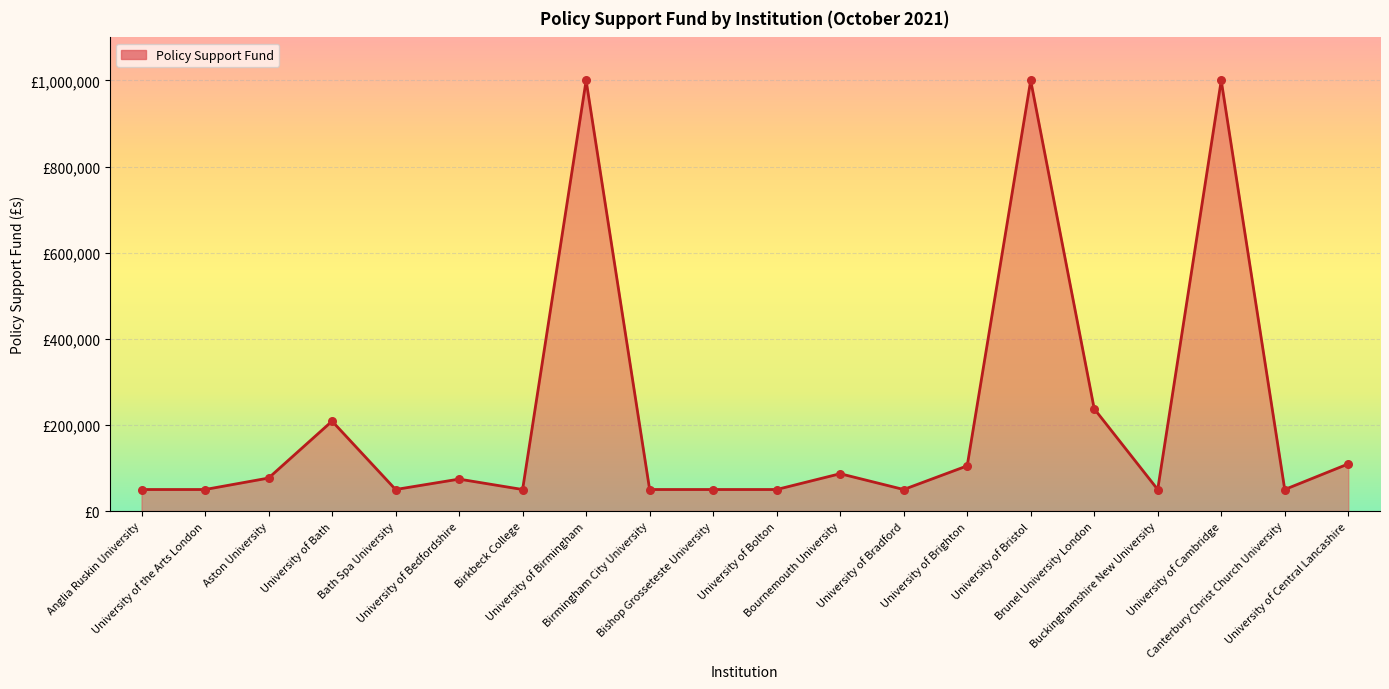

Approximately how many times larger is the value at Anglia Ruskin University compared to University of Bolton?

1.0